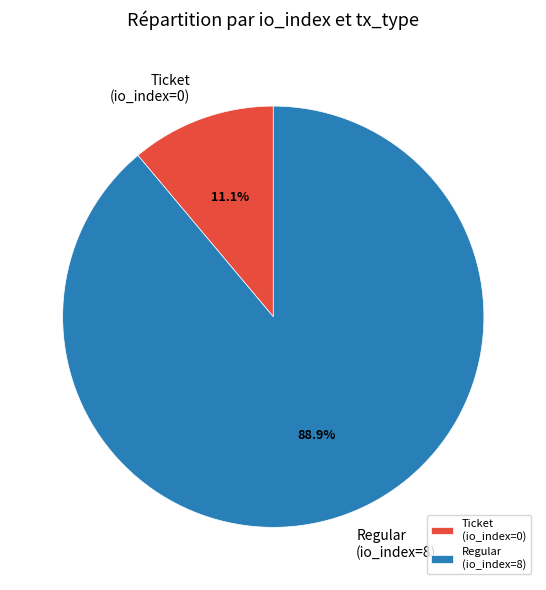

Which has a higher value, Regular (io_index=8) or Ticket (io_index=0)?

Regular (io_index=8)